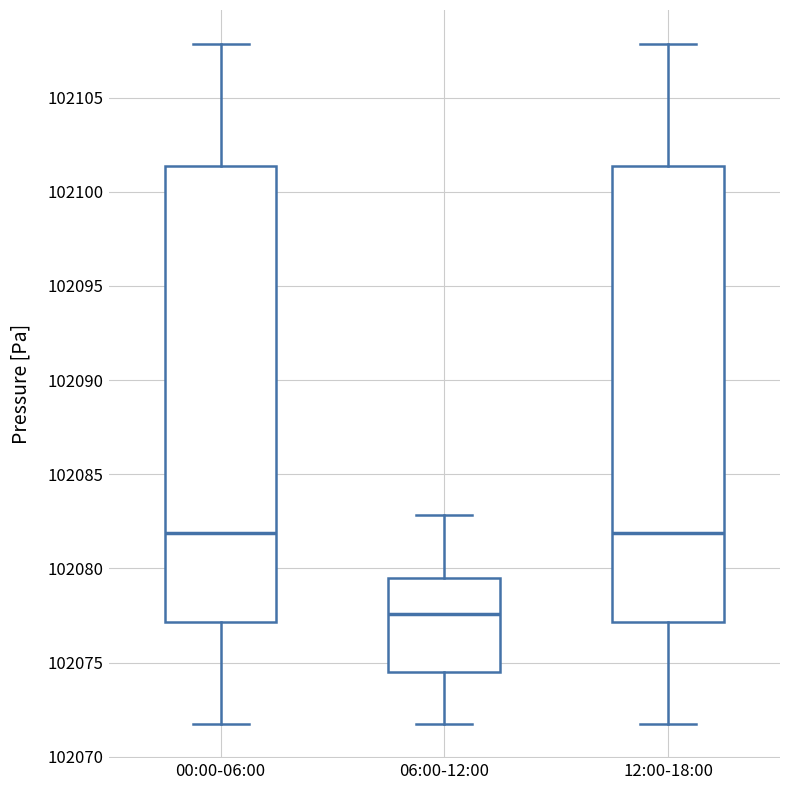

Reading left to right, read every box against the y-axis: the position of its median line, the range the box covers, and the ends of its whiskers. The values are not printed on the chart, so give them approximately, as read against the axis.

00:00-06:00: median 102082.0, box 102077.0 to 102101.5, whiskers 102071.5 to 102108.0
06:00-12:00: median 102077.5, box 102074.5 to 102079.5, whiskers 102071.5 to 102083.0
12:00-18:00: median 102082.0, box 102077.0 to 102101.5, whiskers 102071.5 to 102108.0